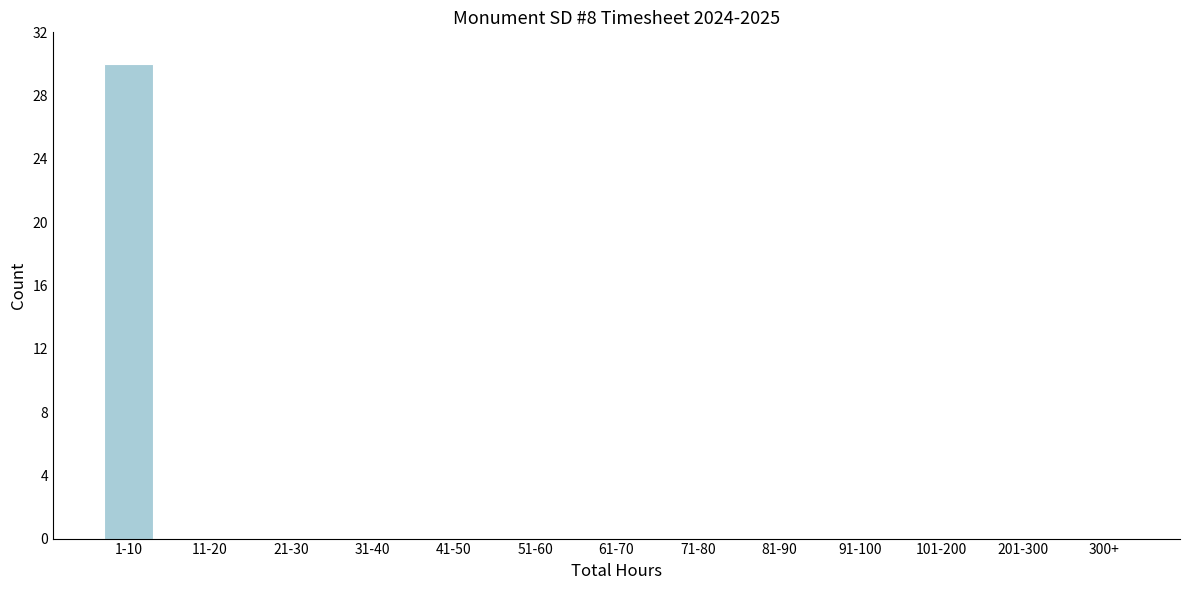

Reading left to right, what are all the values shown in this chart?

1-10=30	11-20=0	21-30=0	31-40=0	41-50=0	51-60=0	61-70=0	71-80=0	81-90=0	91-100=0	101-200=0	201-300=0	300+=0